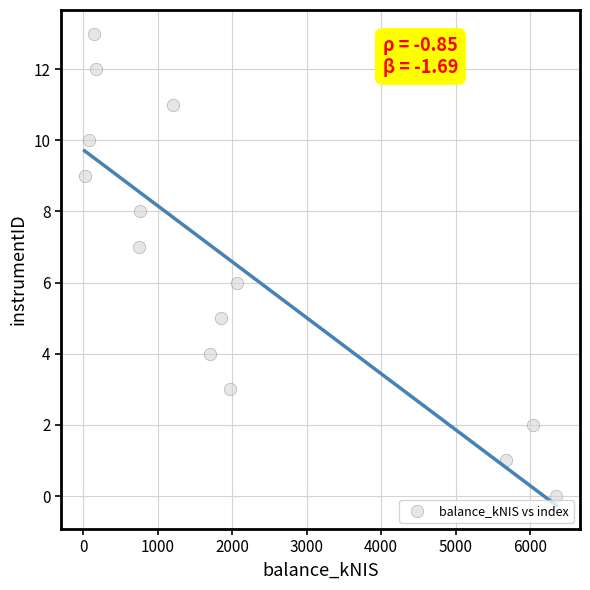

What is the range of Y values (max minus min)?

13